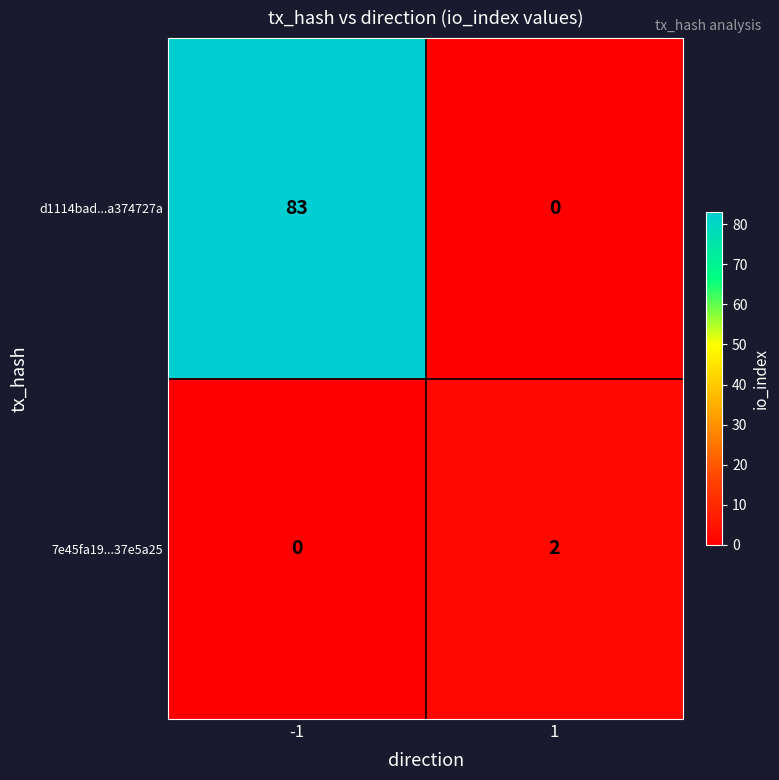

Between -1 and 1, which series saw the biggest shift?

d1114bad...a374727a